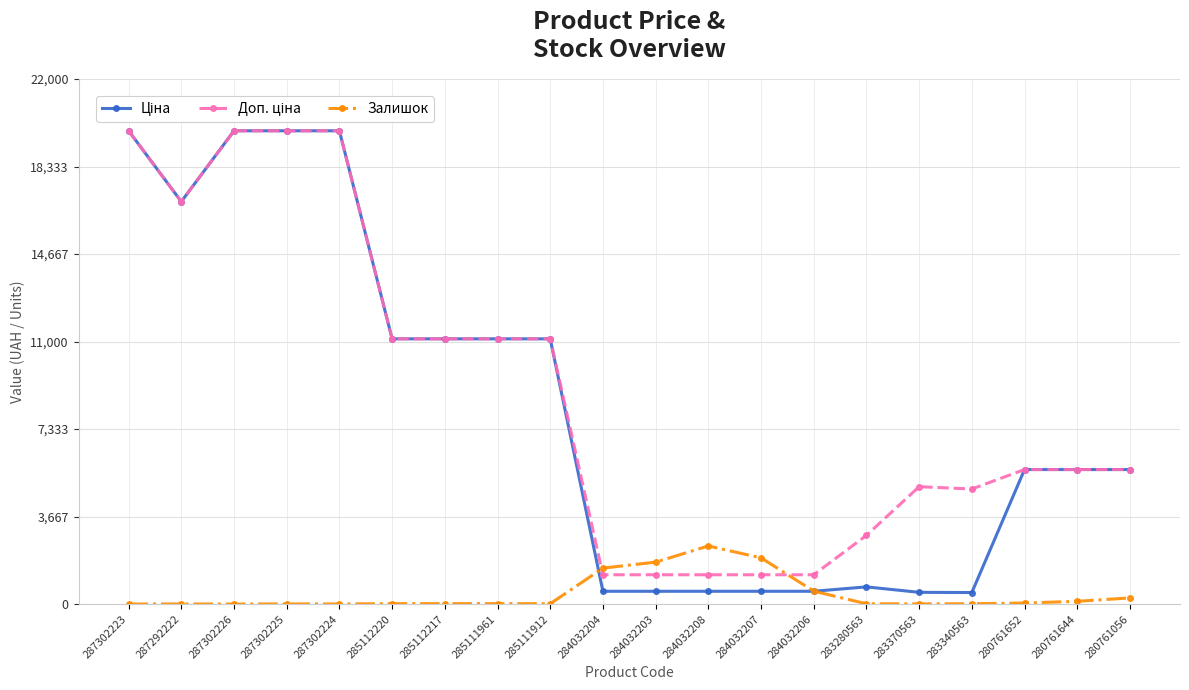

Which category has the highest value in the Залишок series?

284032208